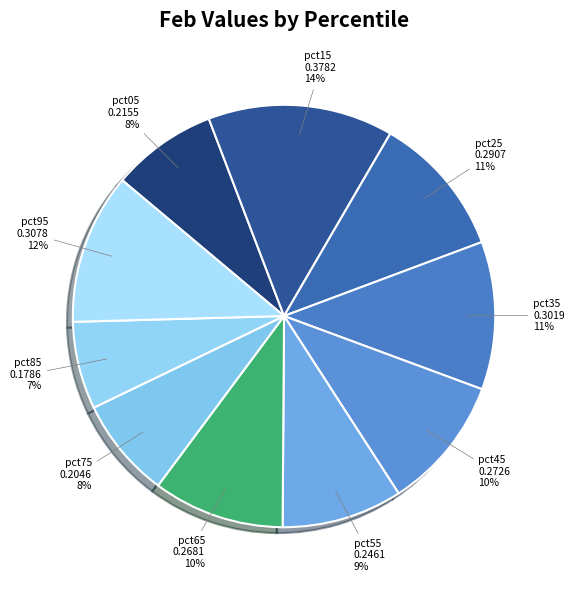

Is it true that pct25 is 24% of the pie?

False